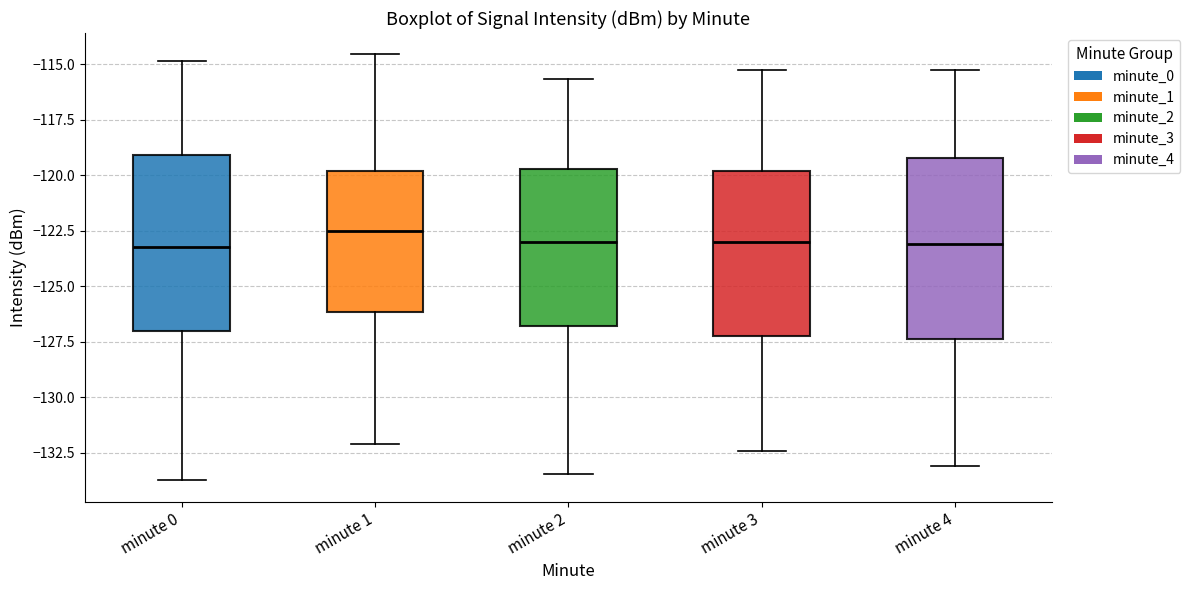

Where does the lower whisker of the box for minute 4 end on the y-axis? The values are not printed on the chart, so give them approximately, as read against the axis.

-133.0